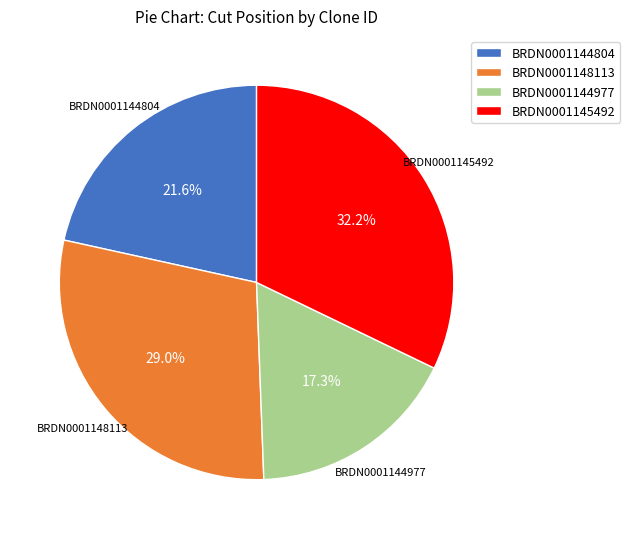

Count the number of slices in the pie.

4